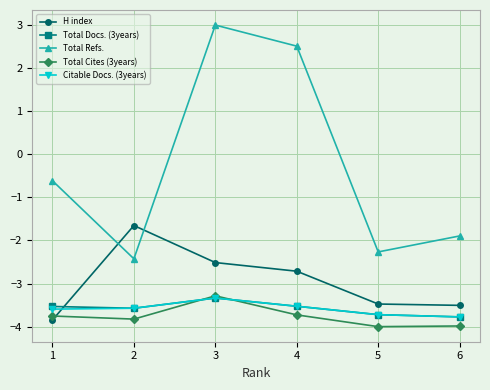

True or false: Citable Docs. (3years) and Total Refs. cross at least once.

False